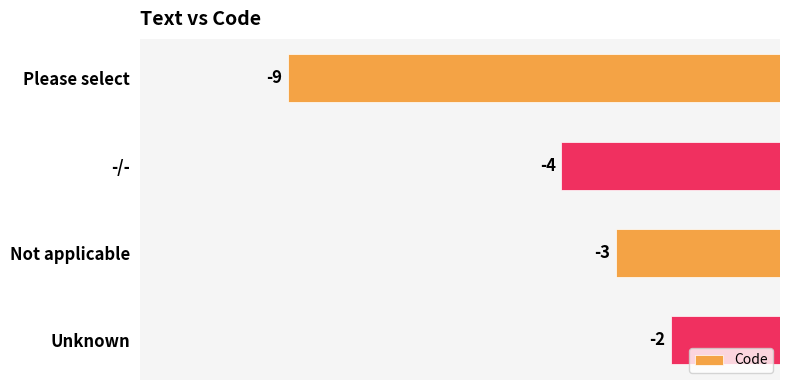

How many values exceed -3?

1